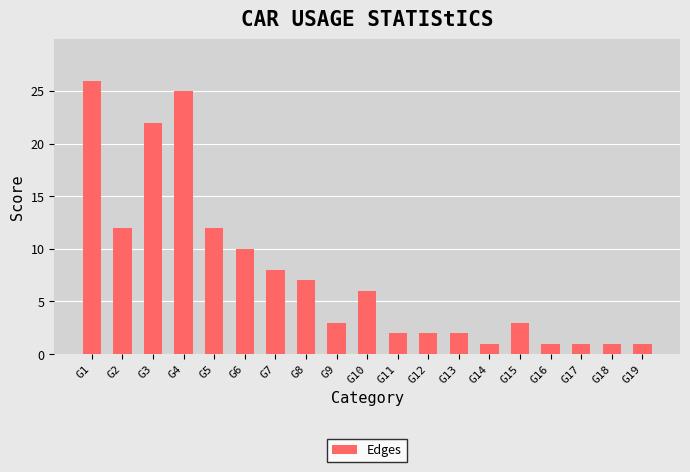

Reading left to right, transcribe all the data shown in this chart.

G1=26	G2=12	G3=22	G4=25	G5=12	G6=10	G7=8	G8=7	G9=3	G10=6	G11=2	G12=2	G13=2	G14=1	G15=3	G16=1	G17=1	G18=1	G19=1